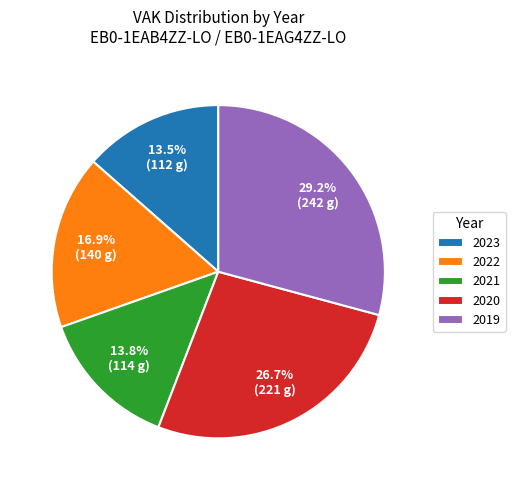

Which slice is the largest?

2019